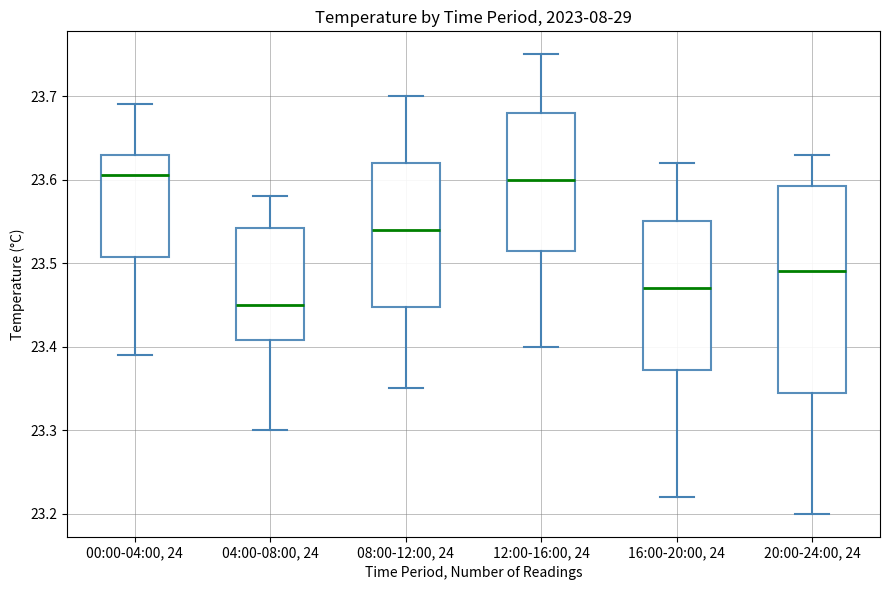

Which box's median line is the lowest?

04:00-08:00, 24